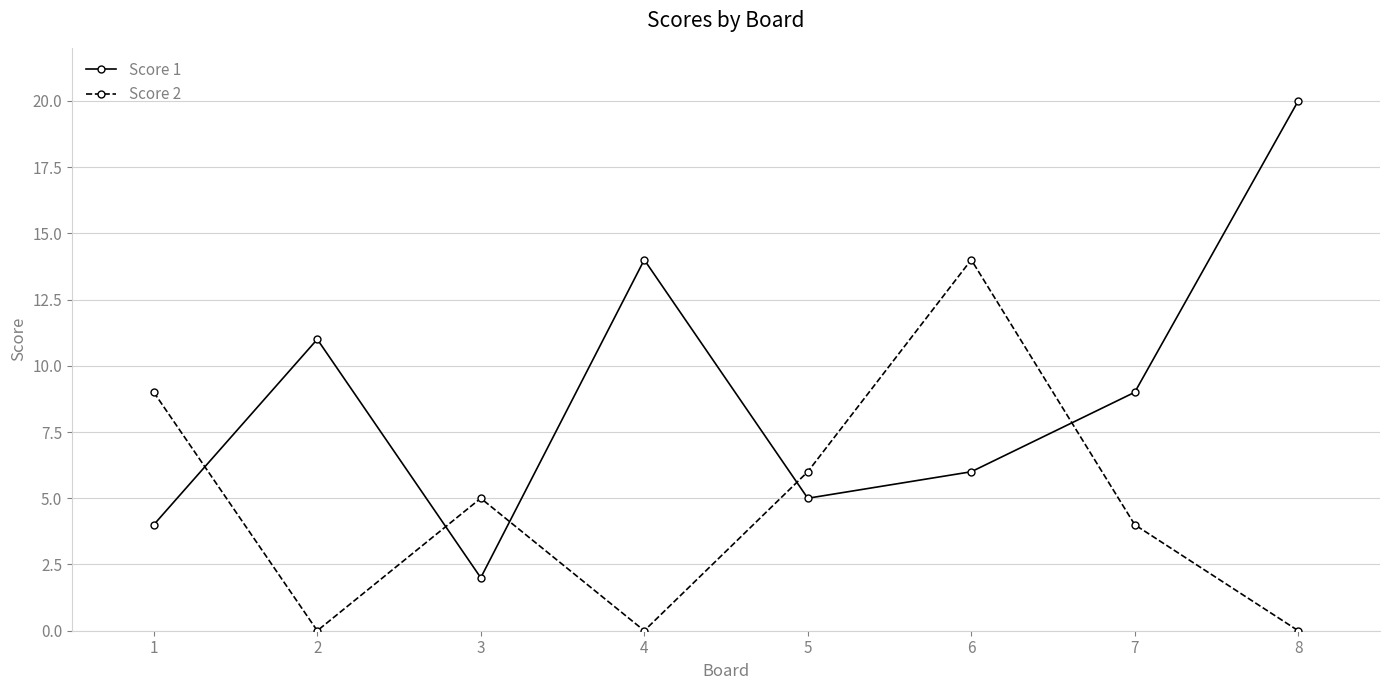

Between 5 and 8, which series saw the biggest shift?

Score 1